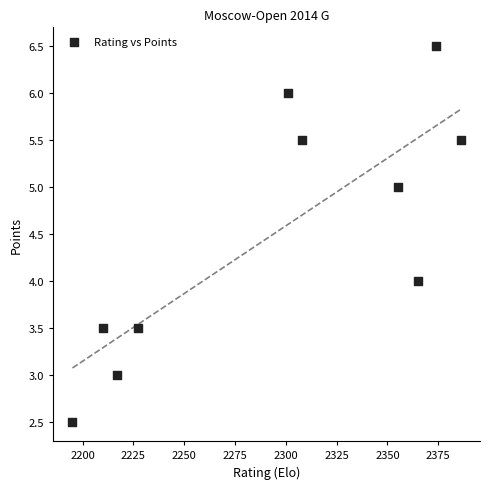

What is the range of Y values (max minus min)?

4.0